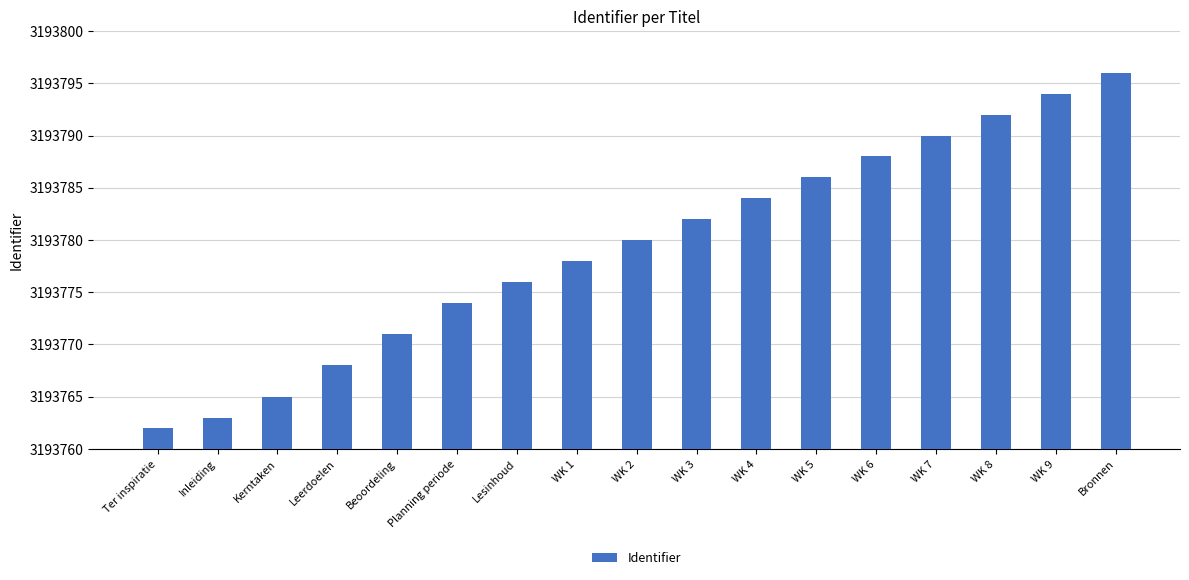

True or false: the data shows 3193776 at Lesinhoud.

True